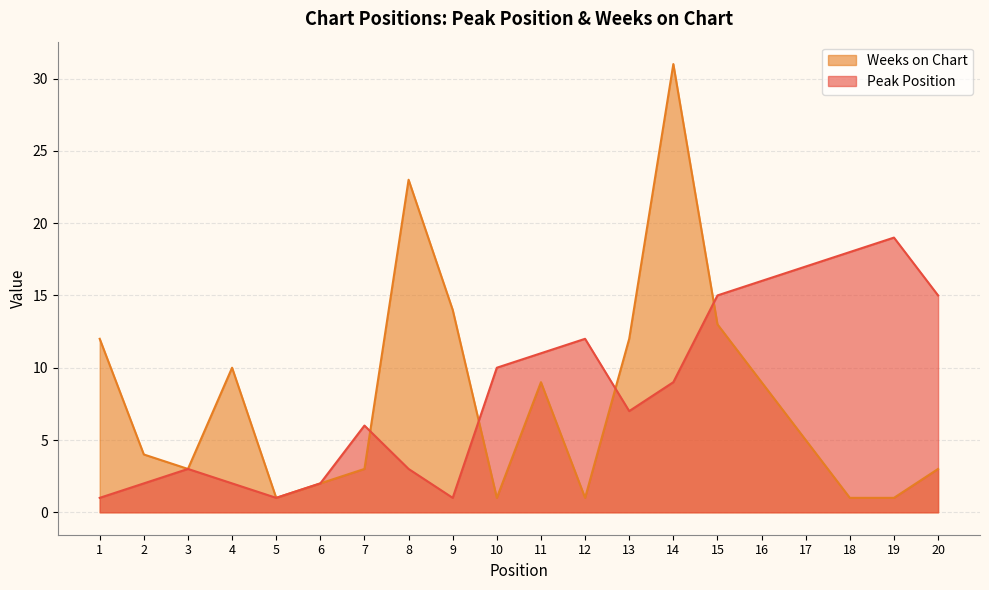

True or false: Peak Position and Weeks on Chart cross at least once.

True